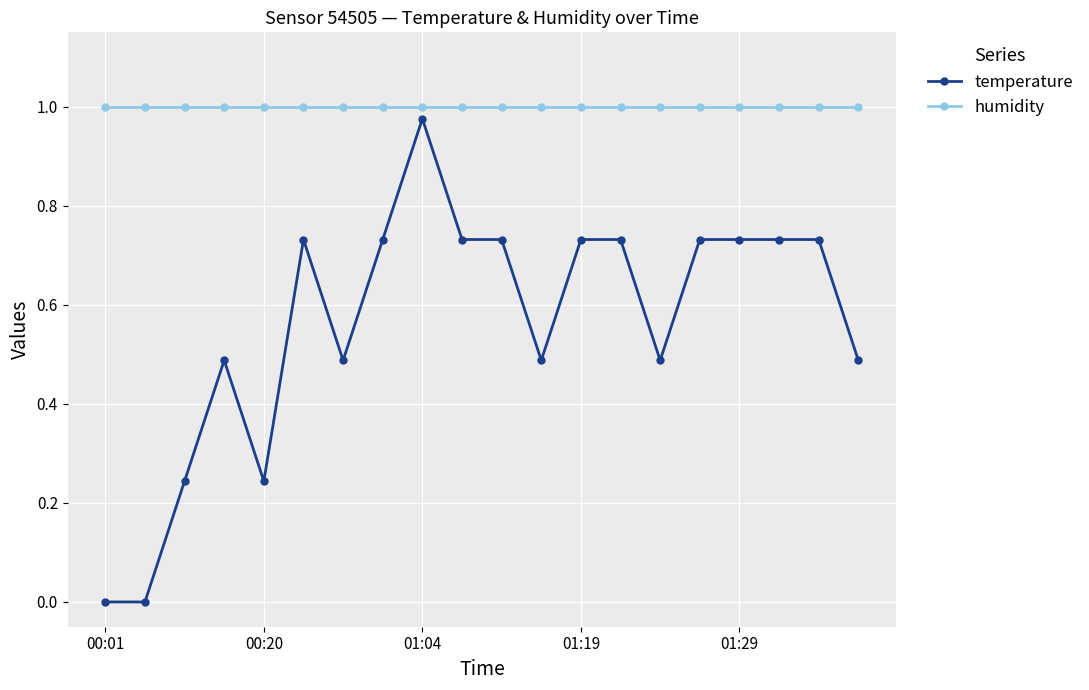

Which series has the largest total across all categories?

humidity